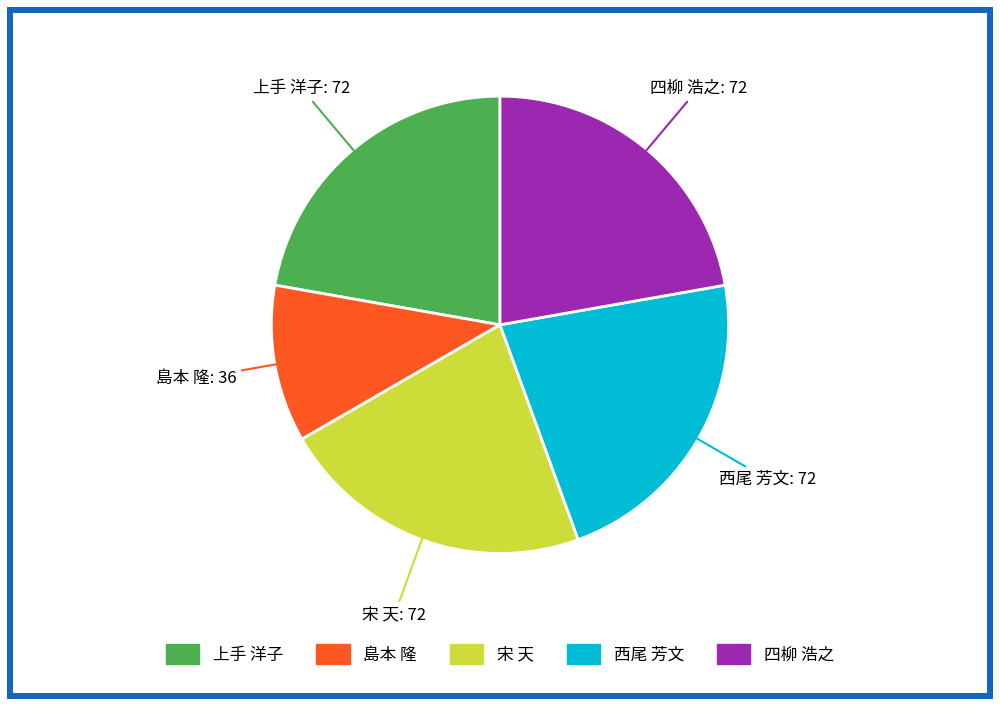

Which category has the smallest portion of the pie?

島本 隆